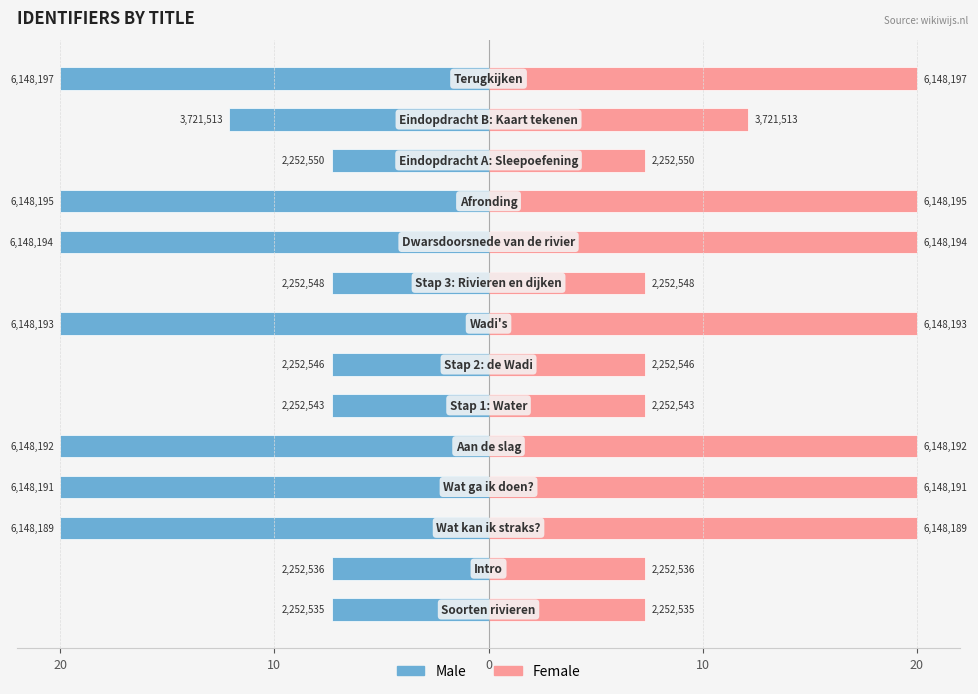

Where is Female nearest to the value 13?

12